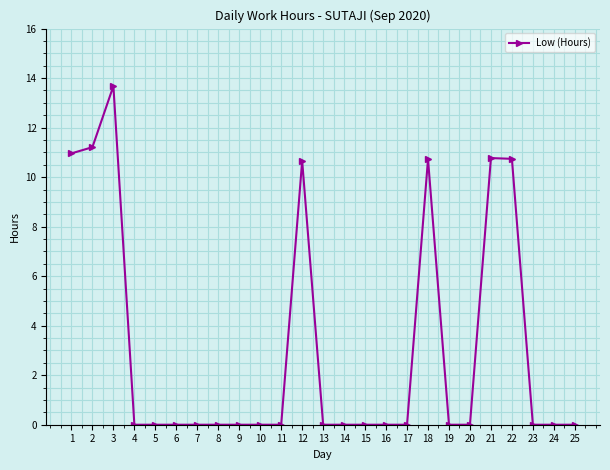

At which category does the data reach its first local peak?

3